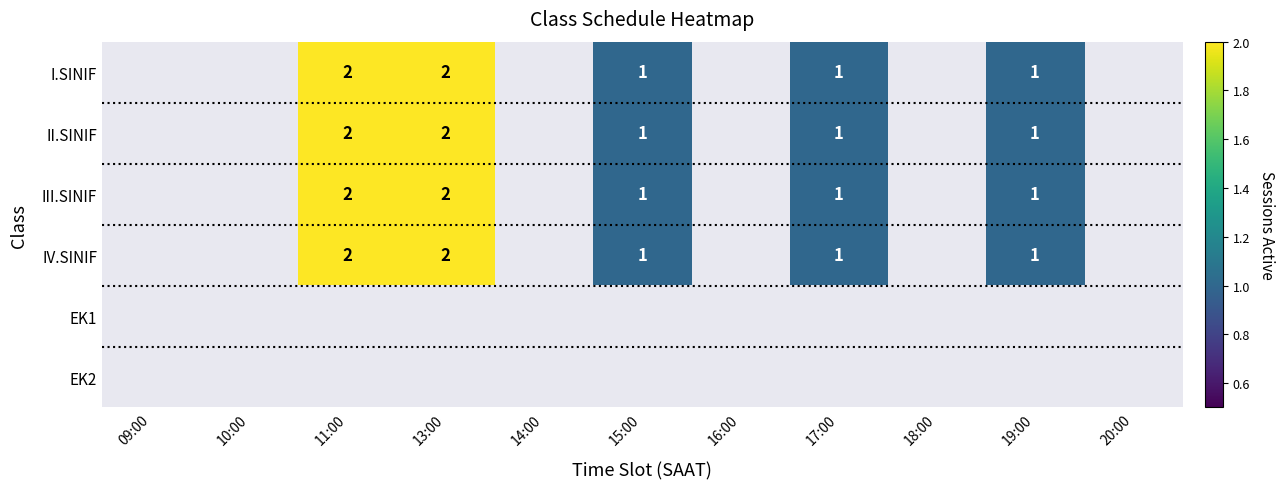

Count the number of data series in this chart.

6